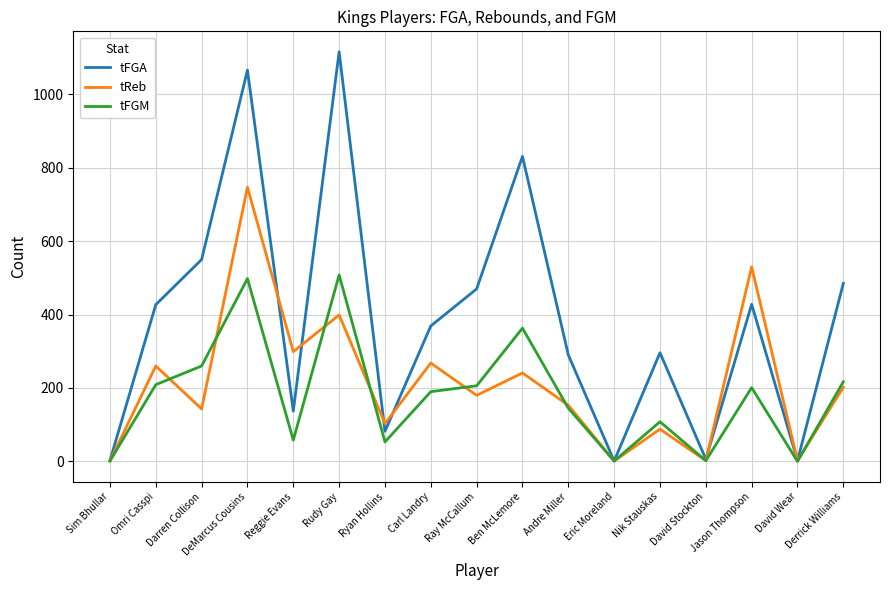

List the series in order of their peak value, lowest first.

tFGM, tReb, tFGA